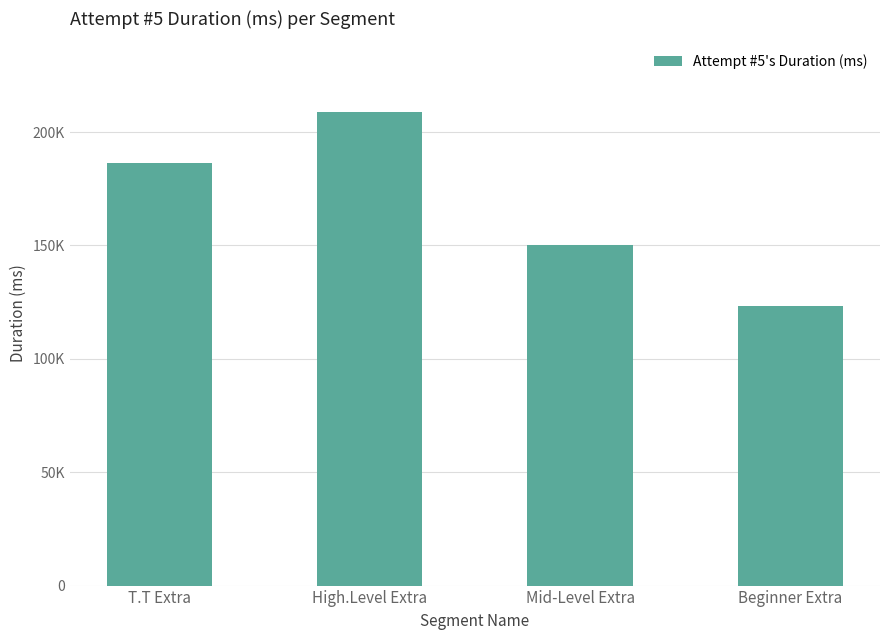

Are the bars horizontal?

No